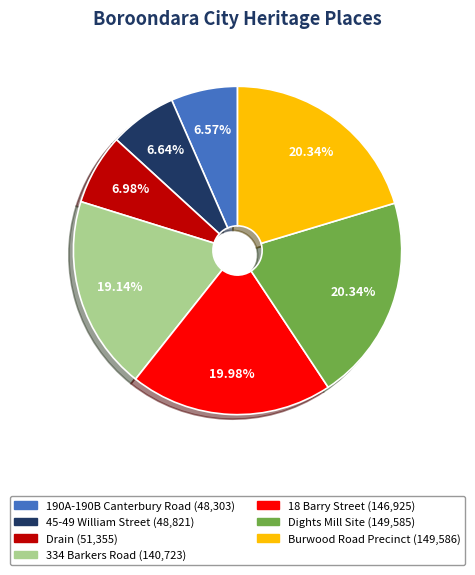

How much of the chart is everything except 190A-190B Canterbury Road?

93.4%